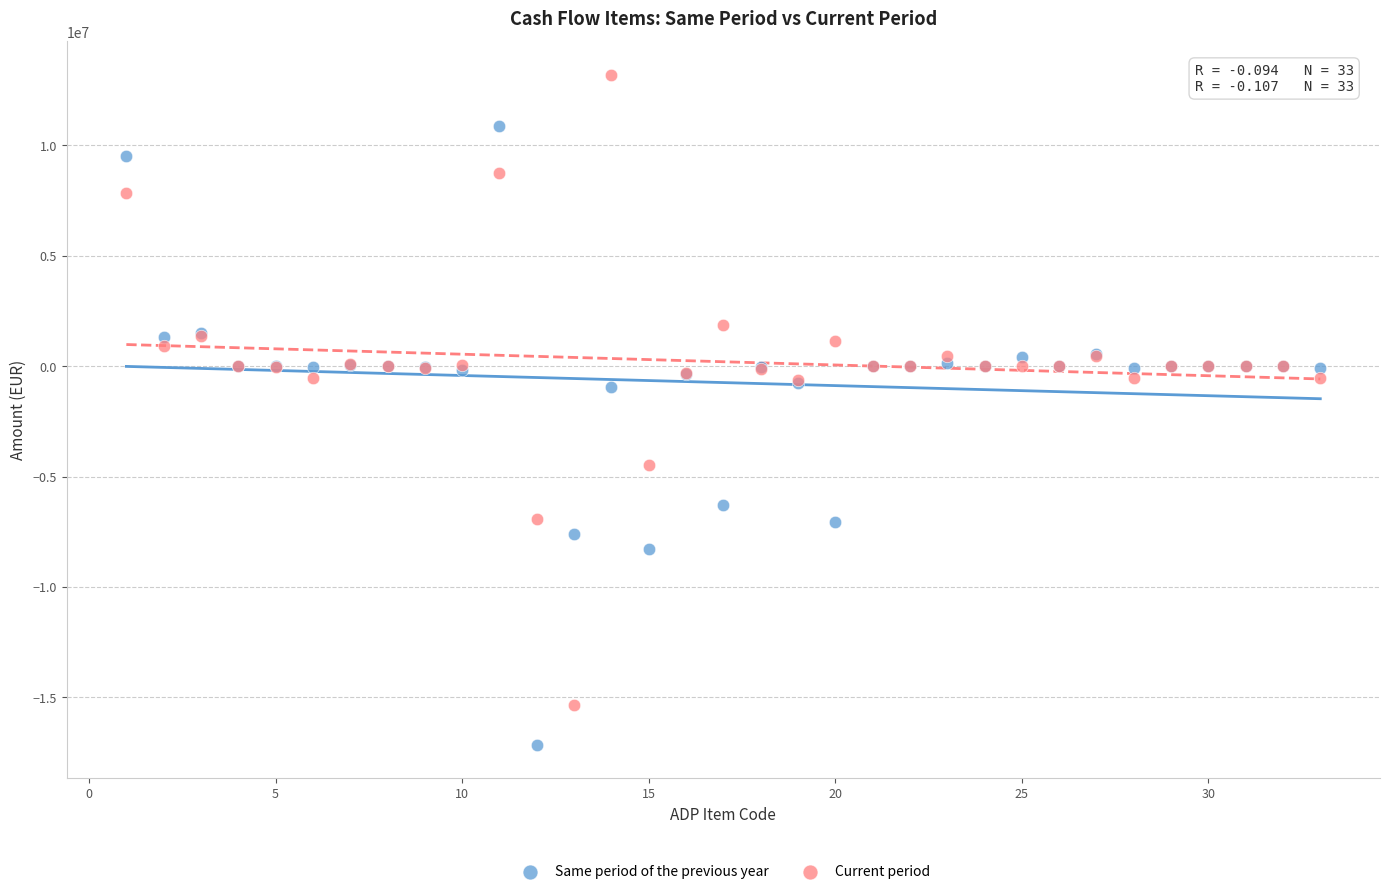

What is the X range (max minus min) for the scatter plot?

32